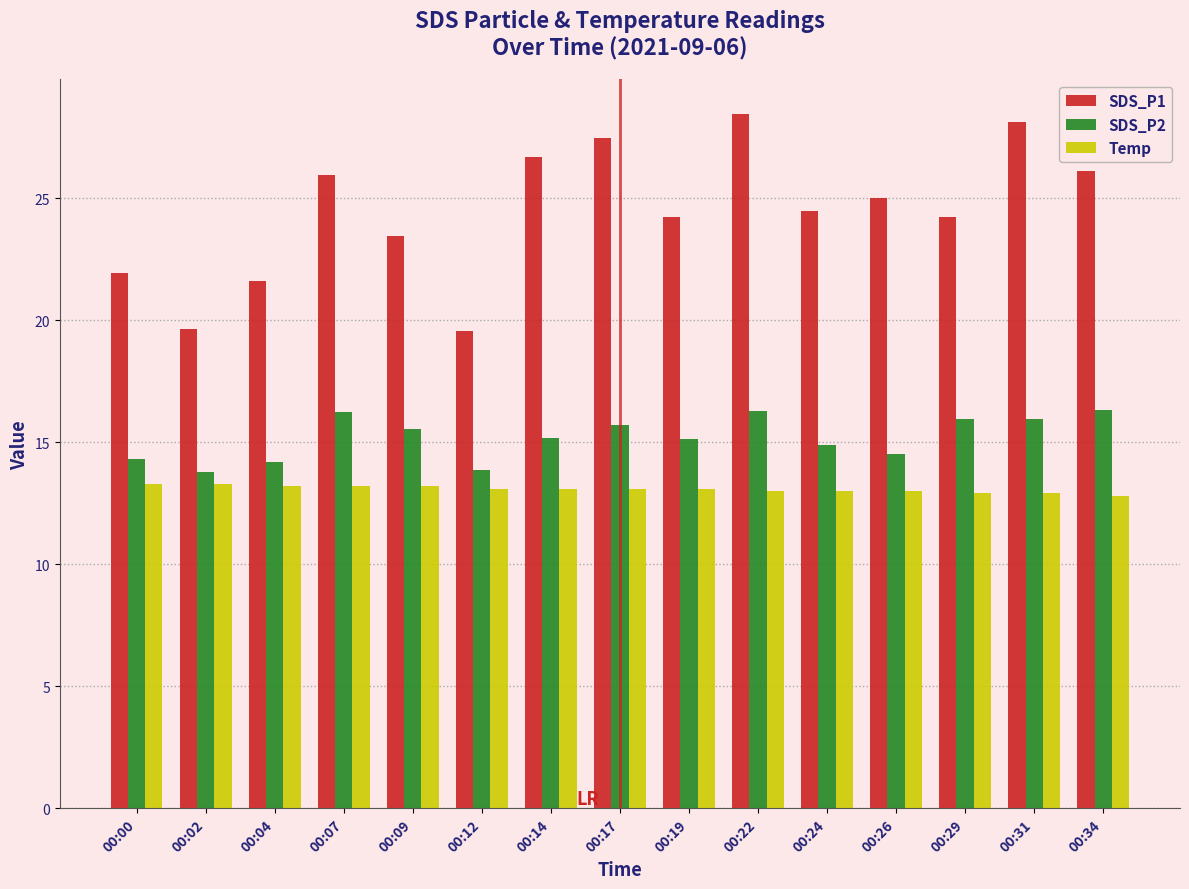

True or false: SDS_P2 has a value of 4.5 at 00:31.

False